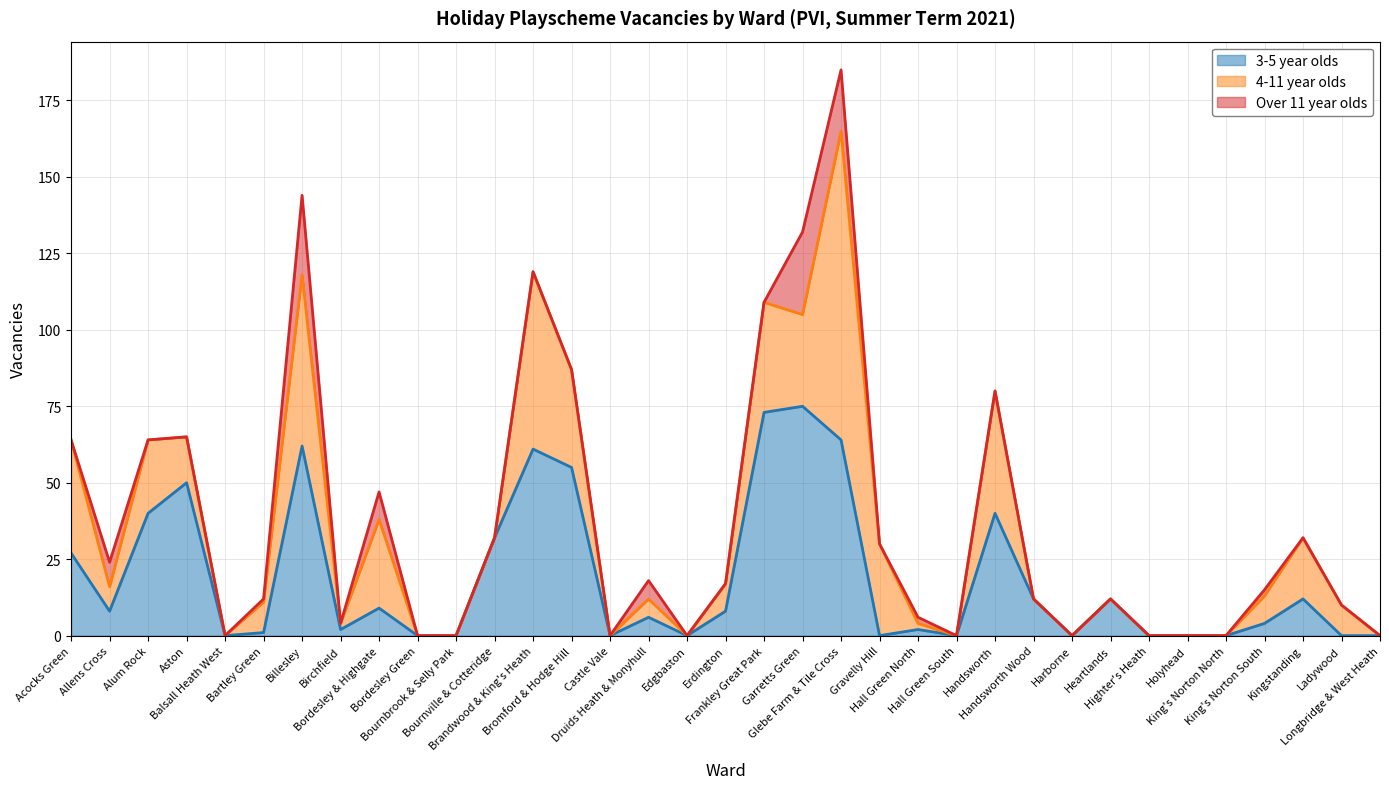

How many lines are shown in the chart?

3